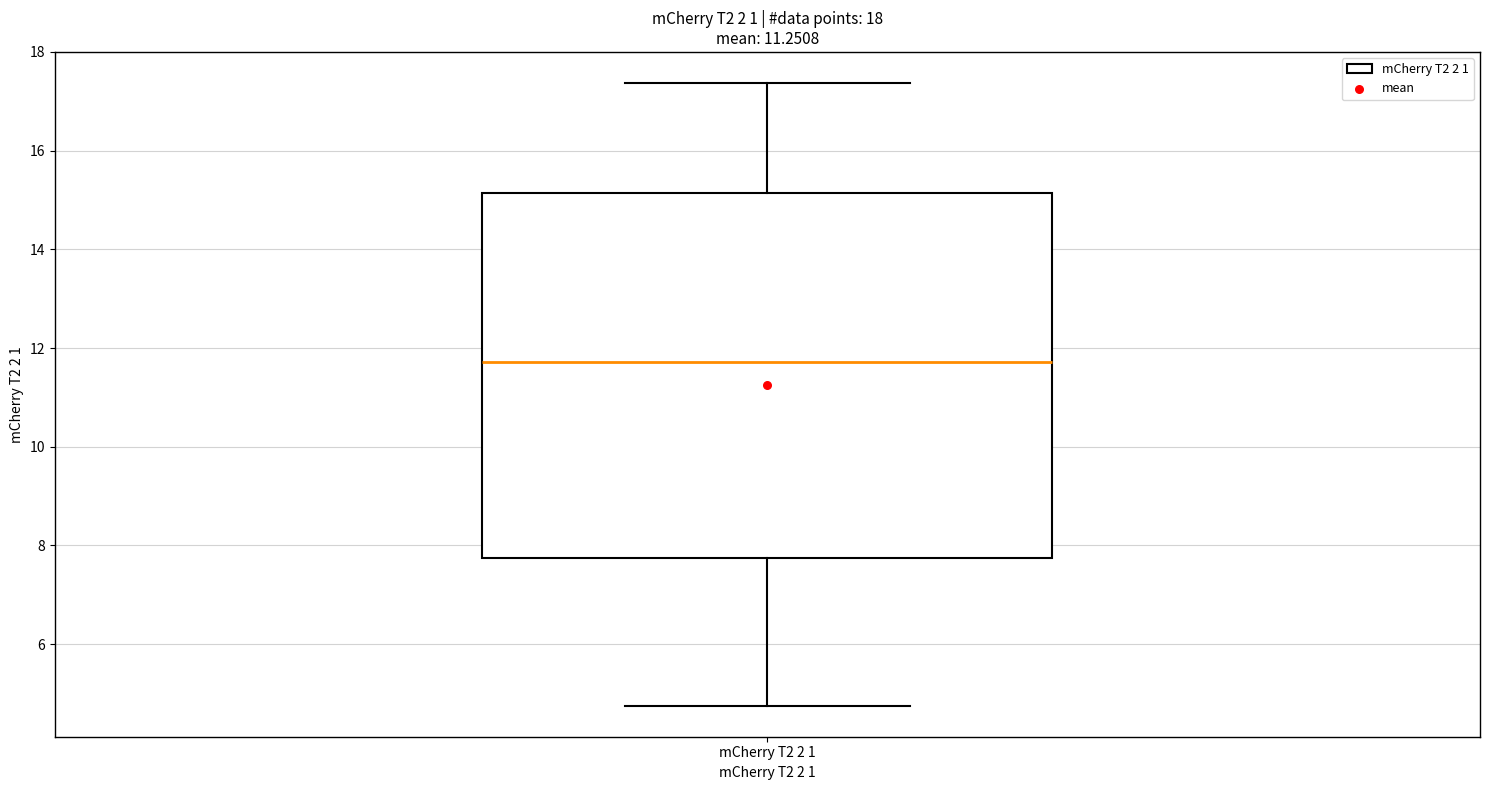

Transcribe this box plot: give where the median line is, the range the box spans, and where the two whiskers end, as read against the y-axis. The values are not printed on the chart, so give them approximately, as read against the axis.

median 11.8, box 7.8 to 15.2, whiskers 4.8 to 17.4